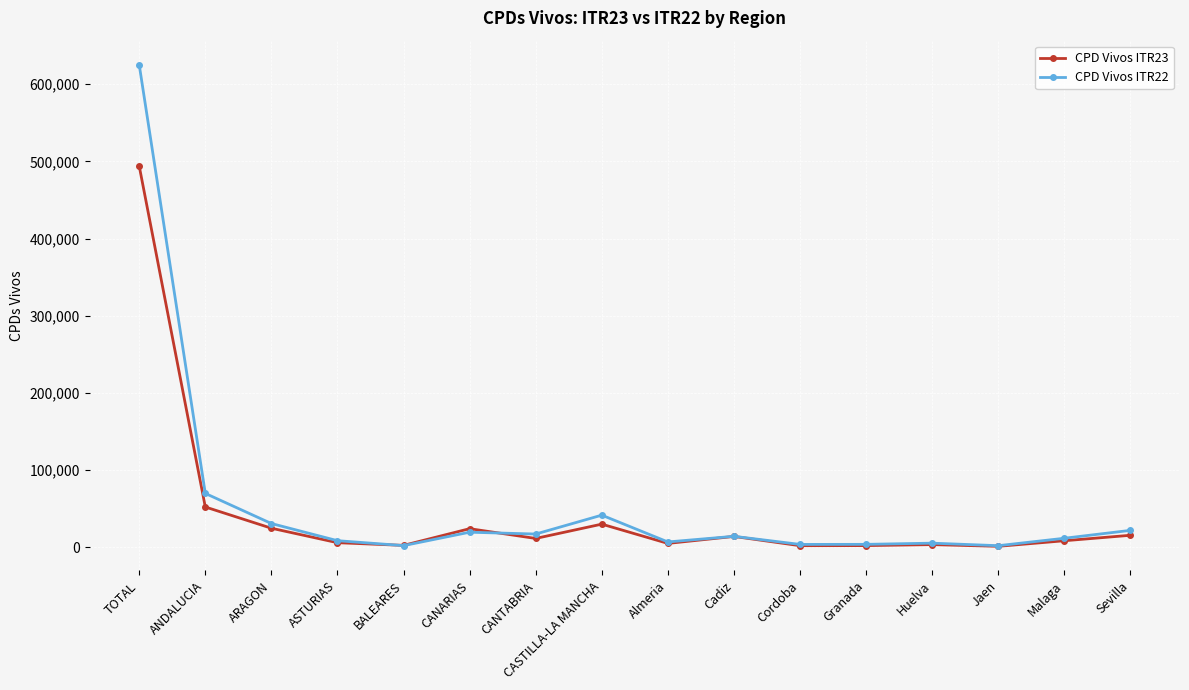

The value of CPD Vivos ITR22 at CANARIAS is 19558. True or false?

True